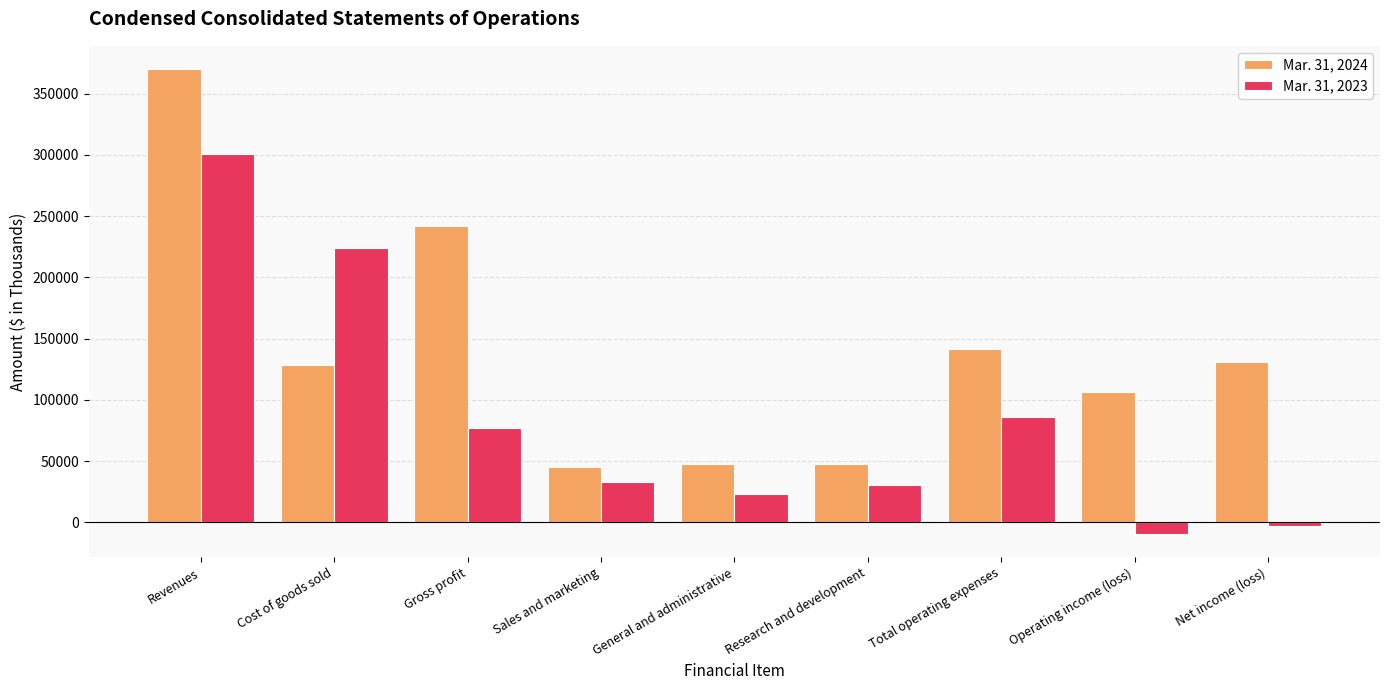

What is the difference between the Mar. 31, 2024 values at Sales and marketing and Gross profit?

196300